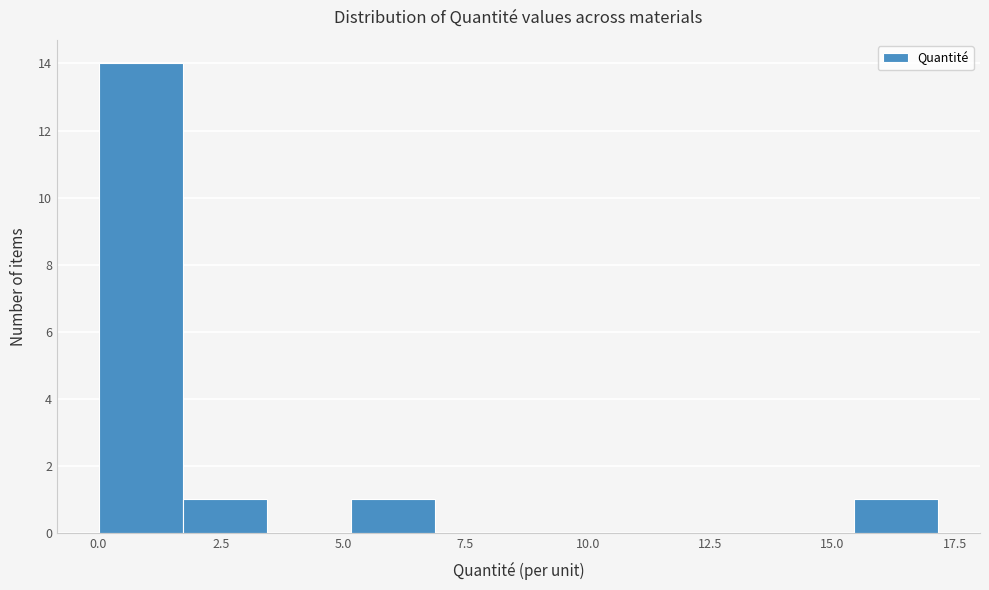

Read against the x-axis, roughly where is the centre of the tallest bar?

1.0